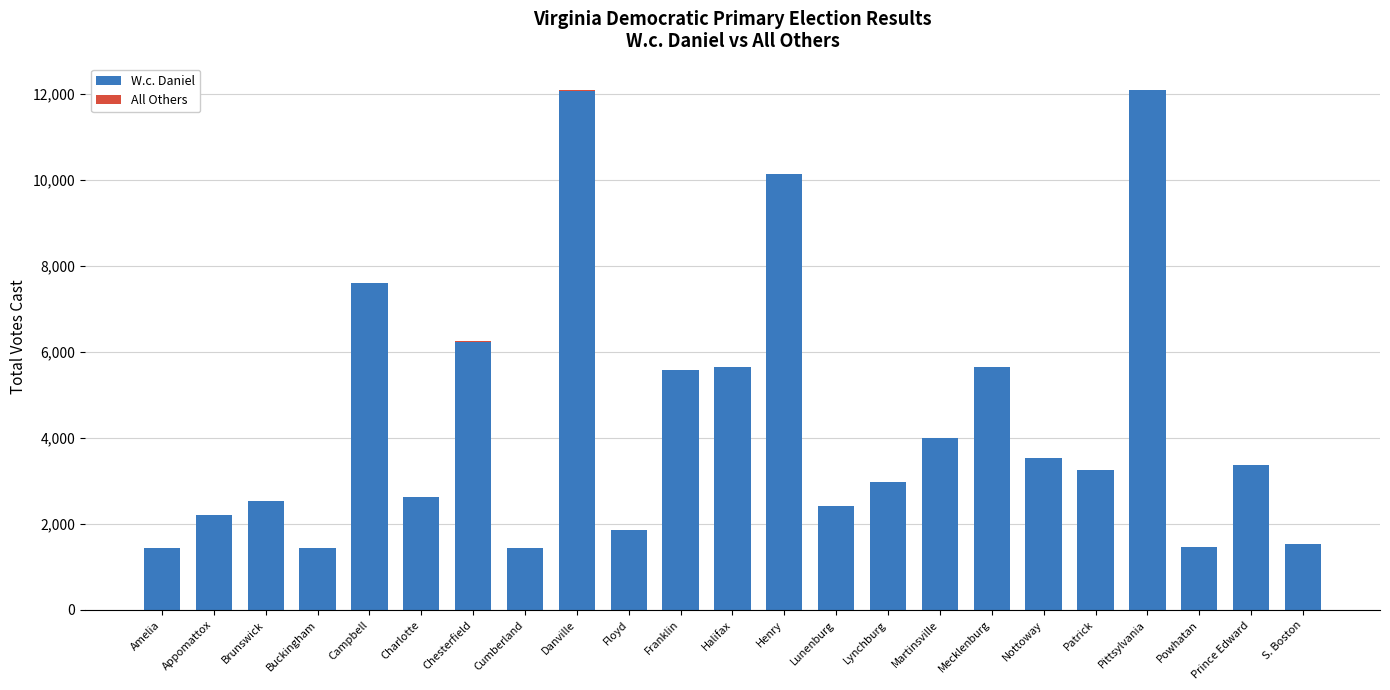

The value of W.c. Daniel at Cumberland is 2497. True or false?

False